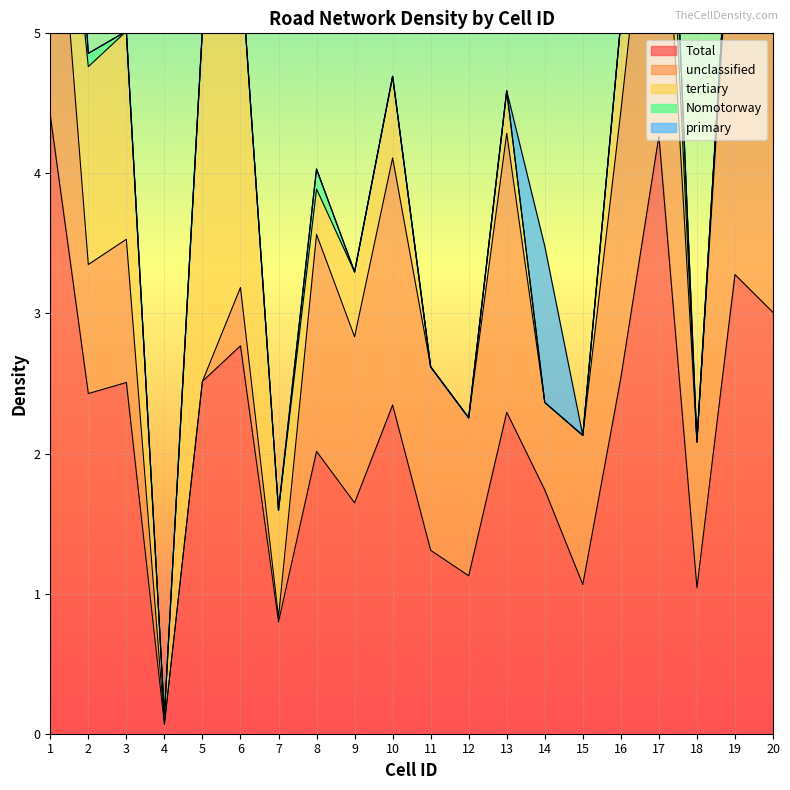

At which label does Total reach its peak?

1